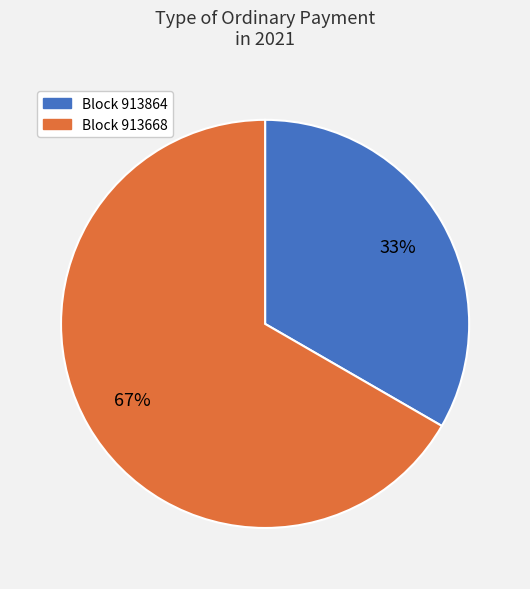

Rank the categories by value from lowest to highest.

Block 913864, Block 913668